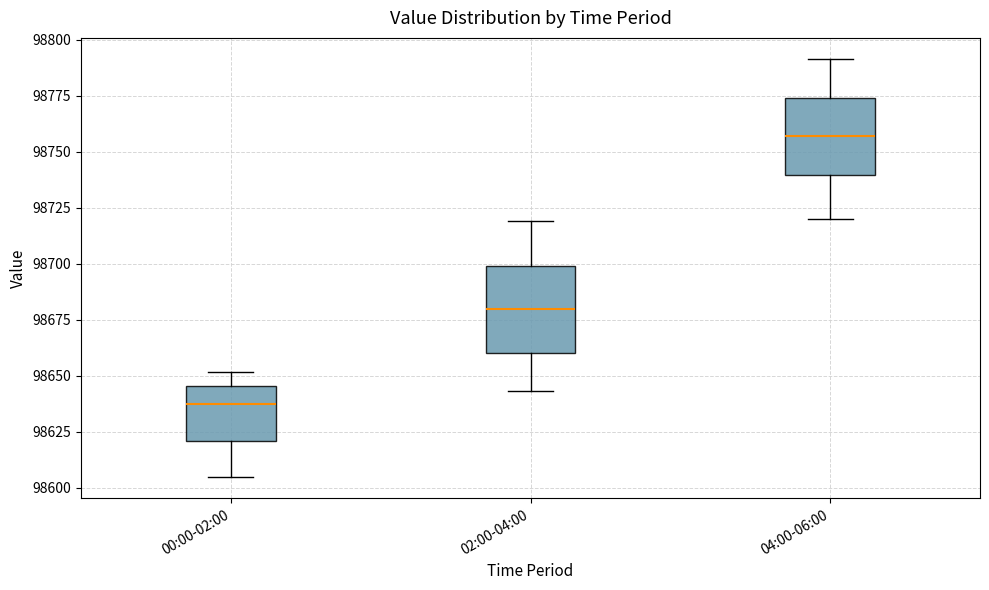

Reading left to right, transcribe this box plot: for each box, give where its median line is, the range the box spans, and where its two whiskers end, as read against the y-axis. The values are not printed on the chart, so give them approximately, as read against the axis.

00:00-02:00: median 98640, box 98620 to 98645, whiskers 98605 to 98650
02:00-04:00: median 98680, box 98660 to 98700, whiskers 98645 to 98720
04:00-06:00: median 98755, box 98740 to 98775, whiskers 98720 to 98790